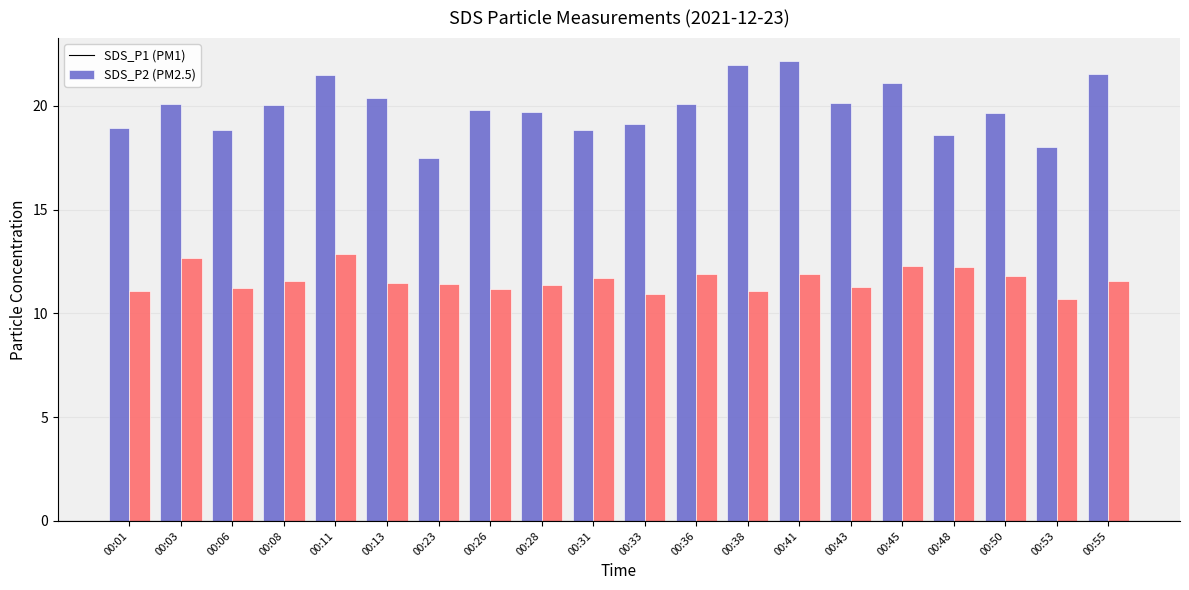

What is the total value across all series at 00:48?

30.8